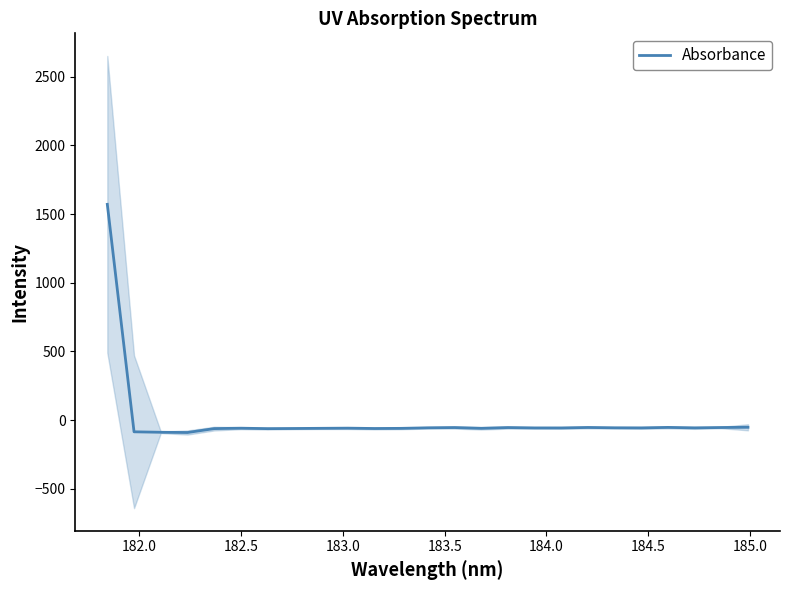

Does the chart have visible grid lines?

No